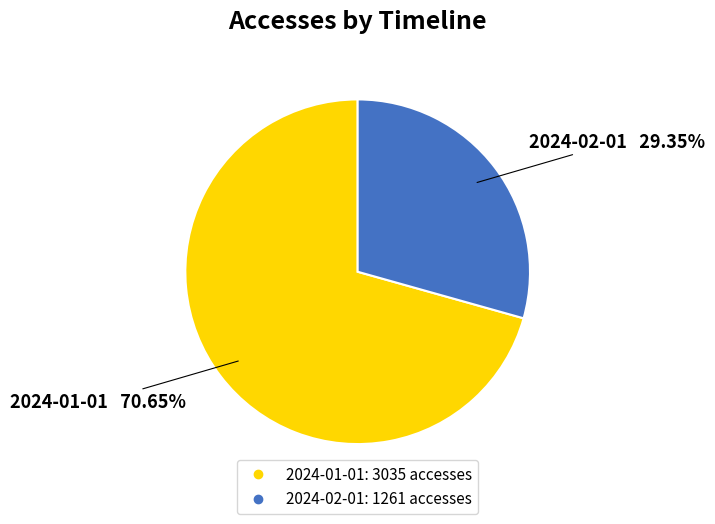

Count the number of slices in the pie.

2